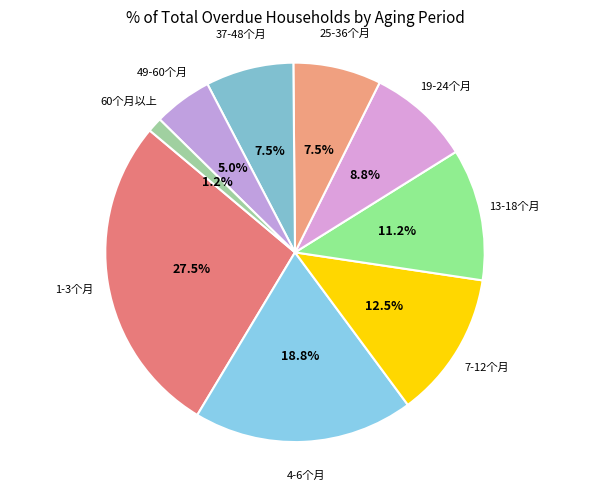

What portion of the pie excludes 7-12个月?

87.5%